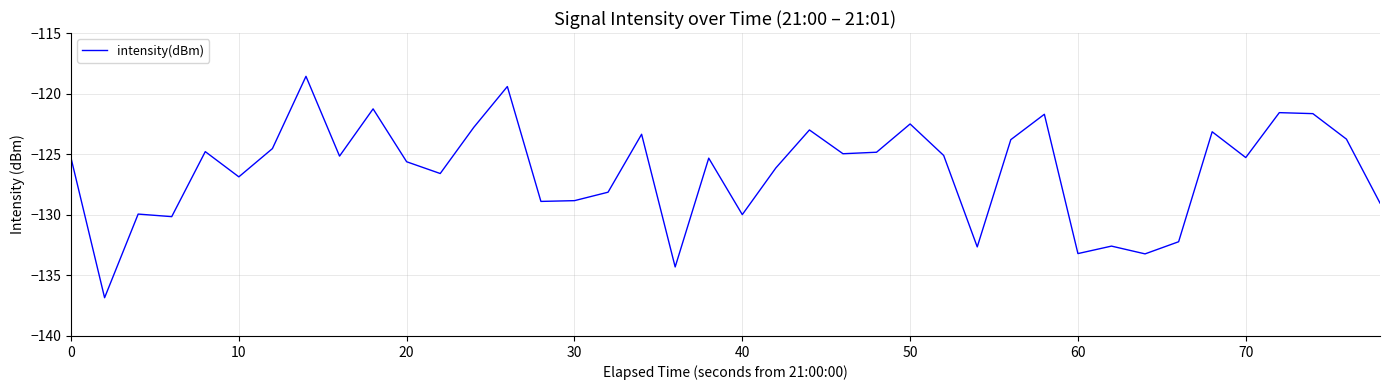

What is the difference between the maximum and minimum values?

18.3